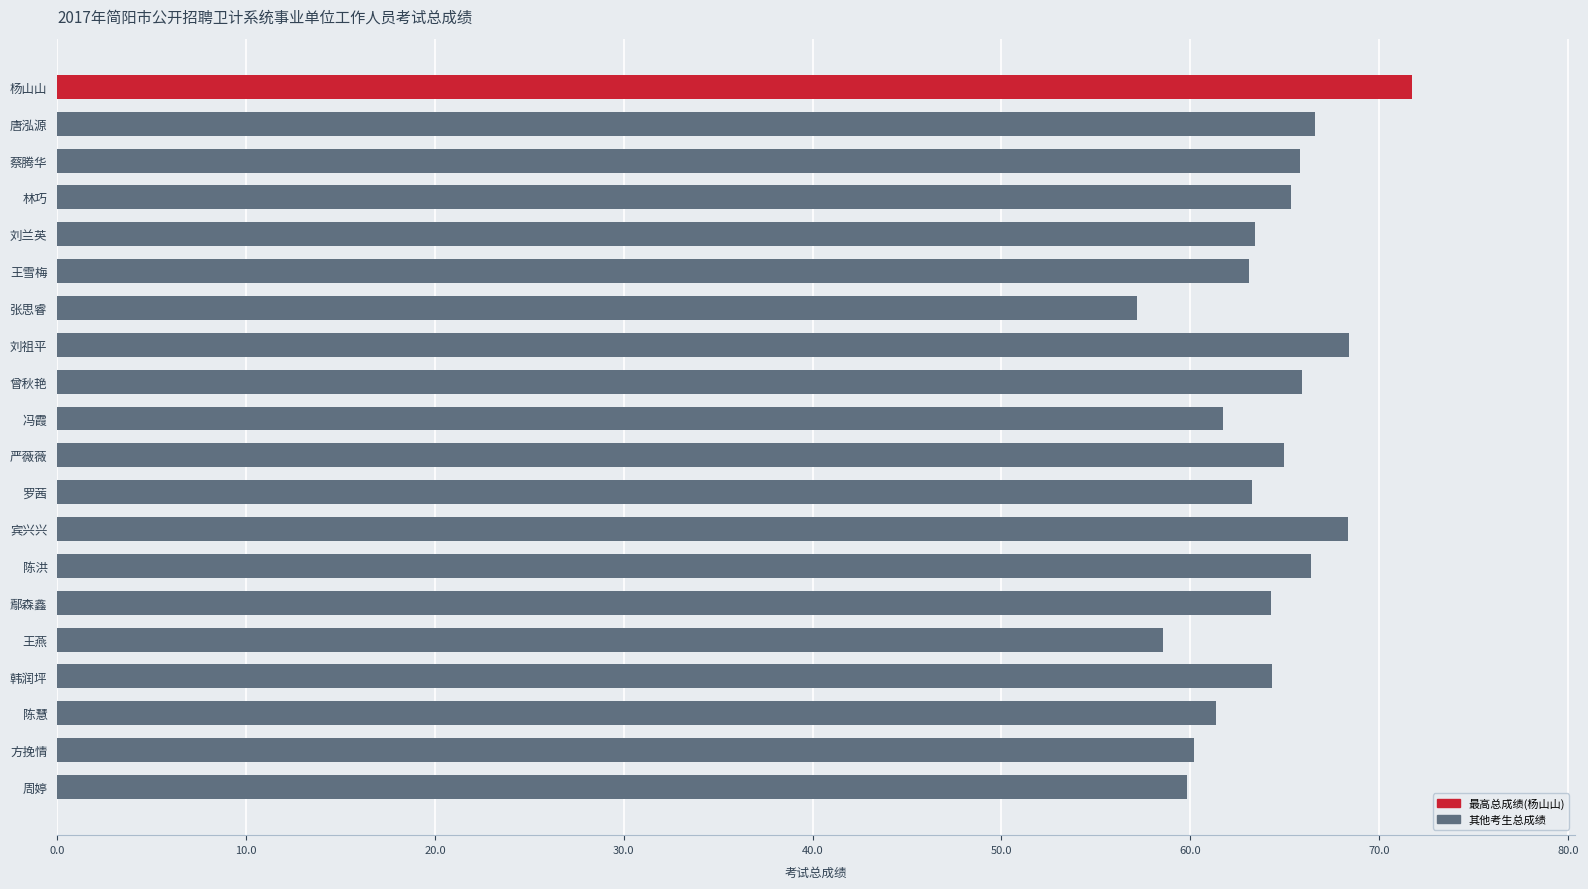

What is the maximum value shown in the chart?

71.8